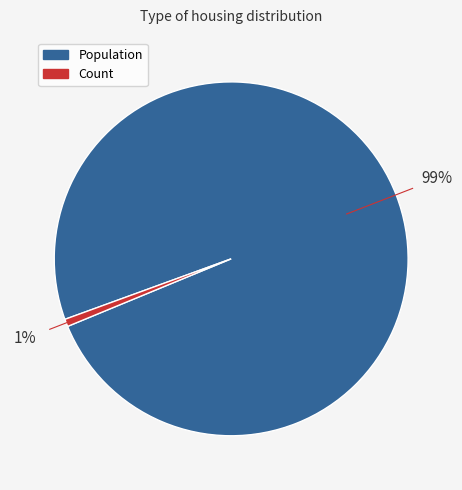

What is the largest slice in the pie chart?

Population